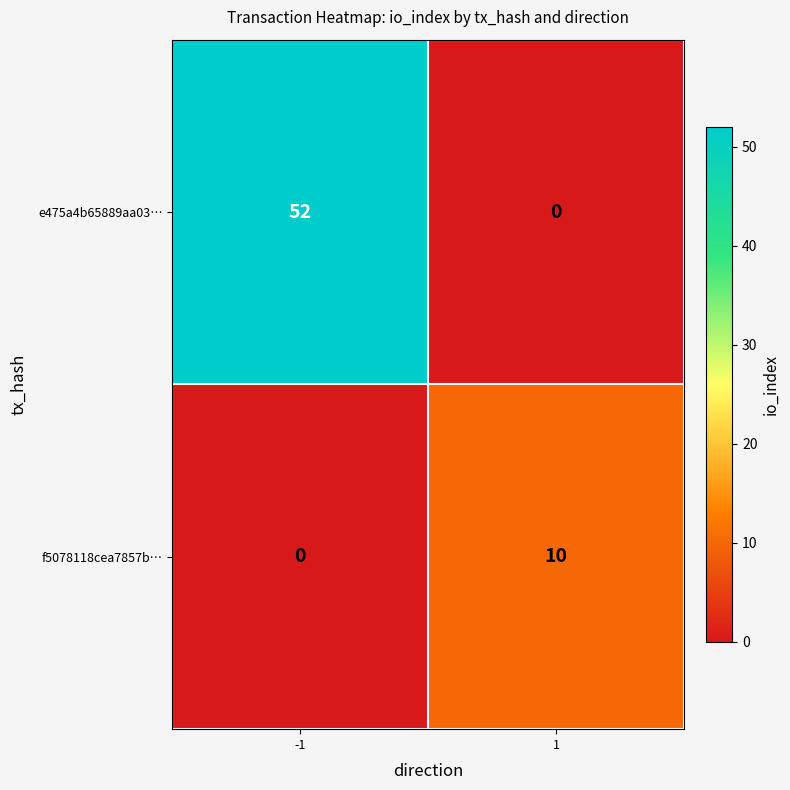

Reading left to right, what are all the values shown in this chart?

e475a4b65889aa03…: -1=52	1=0
f5078118cea7857b…: -1=0	1=10